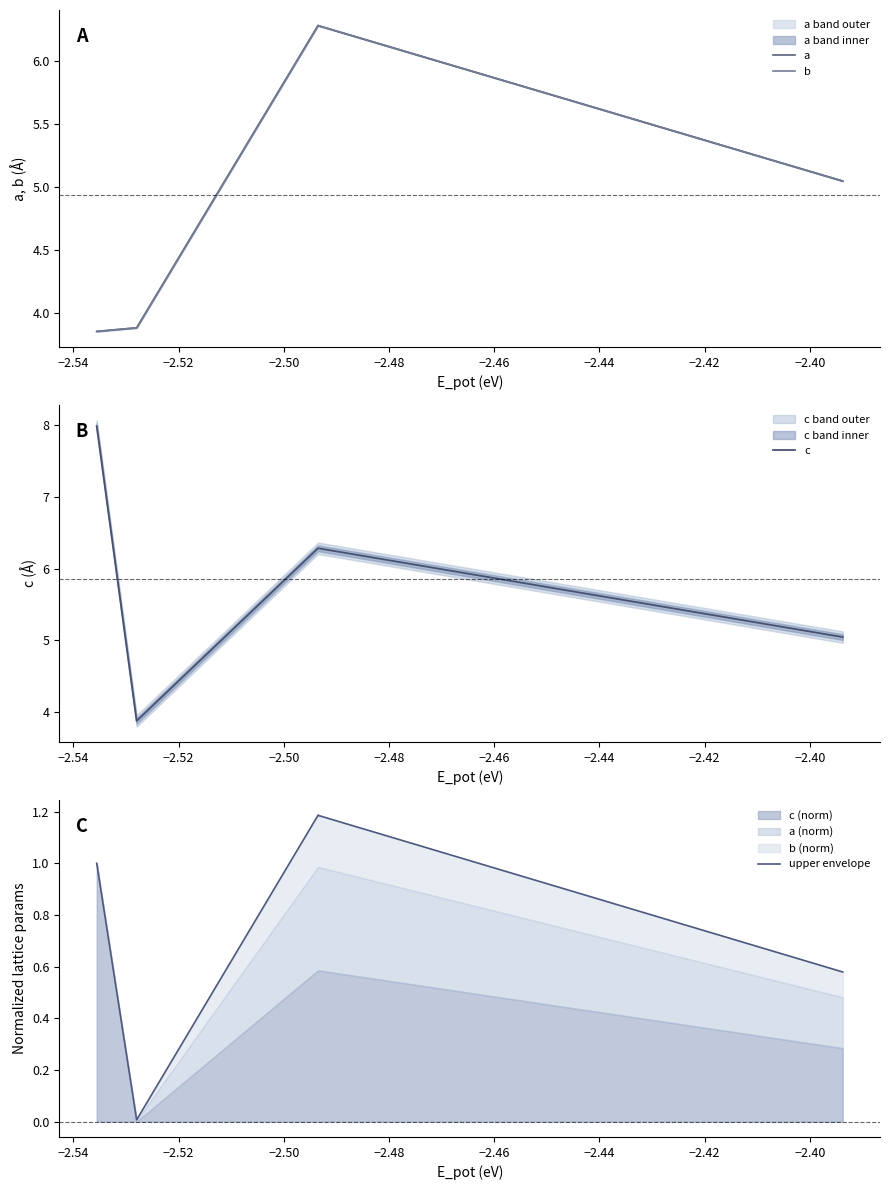

True or false: b and a cross at least once.

False